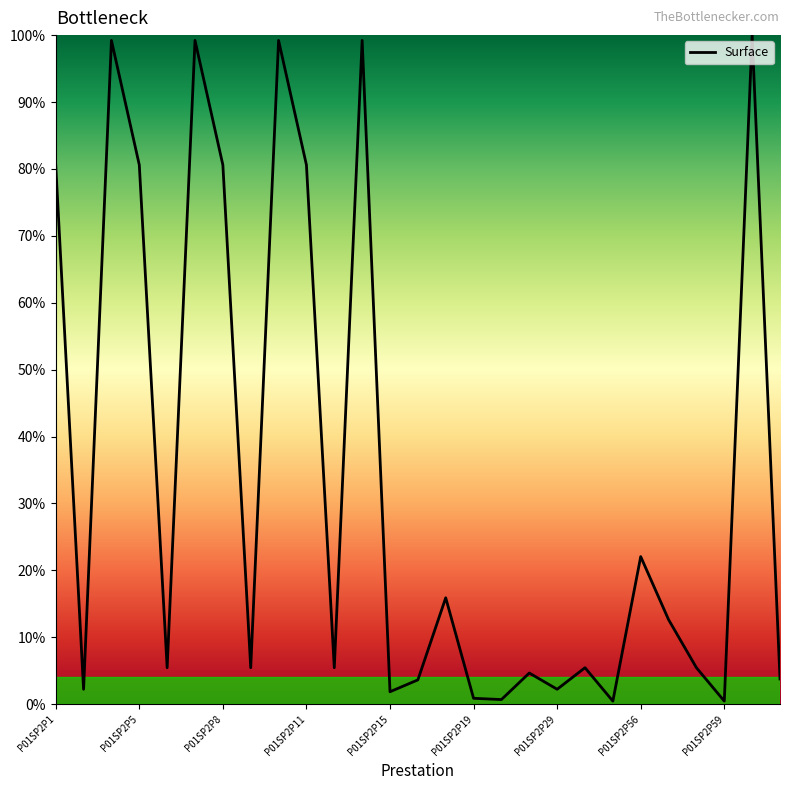

What is the difference between the maximum and minimum values?

99.5